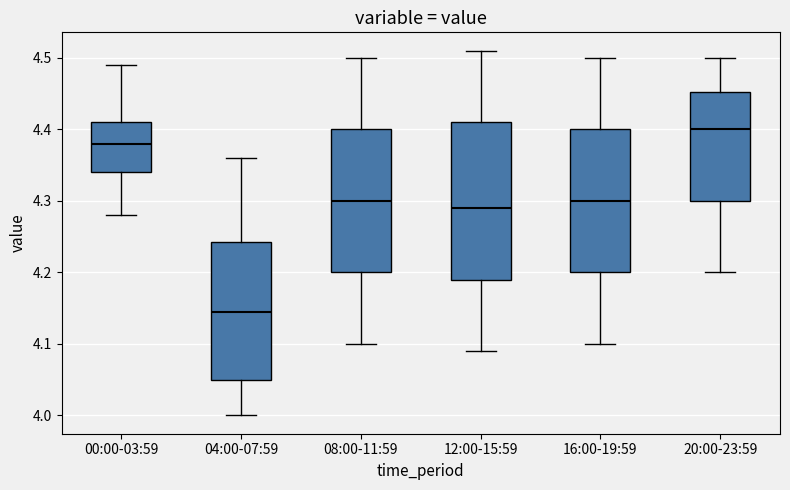

Reading left to right, read every box against the y-axis: the position of its median line, the range the box covers, and the ends of its whiskers. The values are not printed on the chart, so give them approximately, as read against the axis.

00:00-03:59: median 4.38, box 4.34 to 4.41, whiskers 4.28 to 4.49
04:00-07:59: median 4.15, box 4.05 to 4.24, whiskers 4.00 to 4.36
08:00-11:59: median 4.30, box 4.20 to 4.40, whiskers 4.10 to 4.50
12:00-15:59: median 4.29, box 4.19 to 4.41, whiskers 4.09 to 4.51
16:00-19:59: median 4.30, box 4.20 to 4.40, whiskers 4.10 to 4.50
20:00-23:59: median 4.40, box 4.30 to 4.45, whiskers 4.20 to 4.50